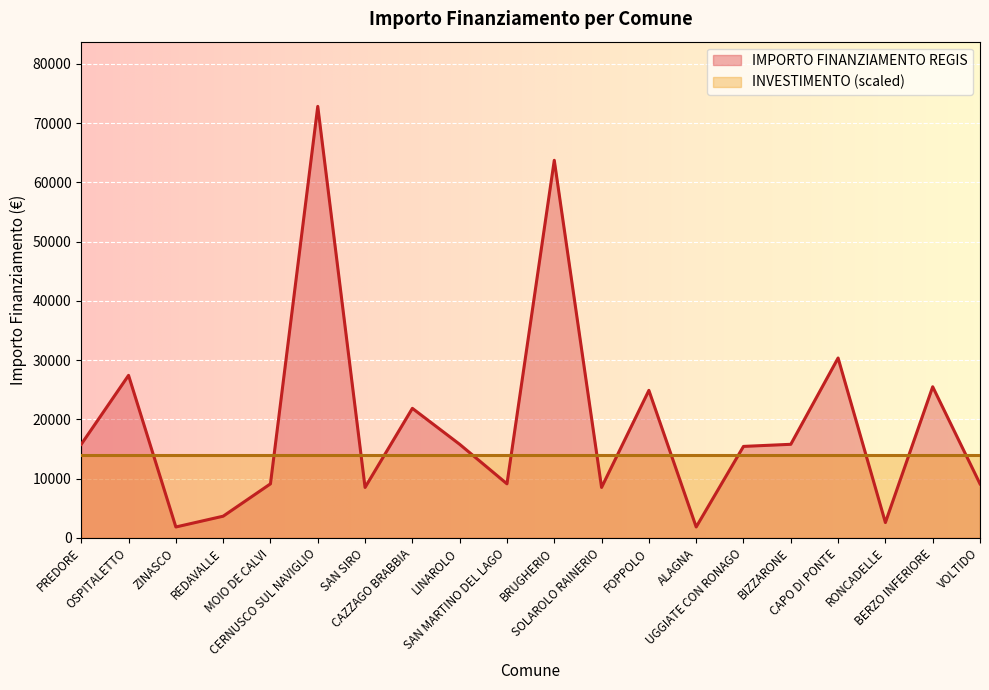

What is the average value?

19176